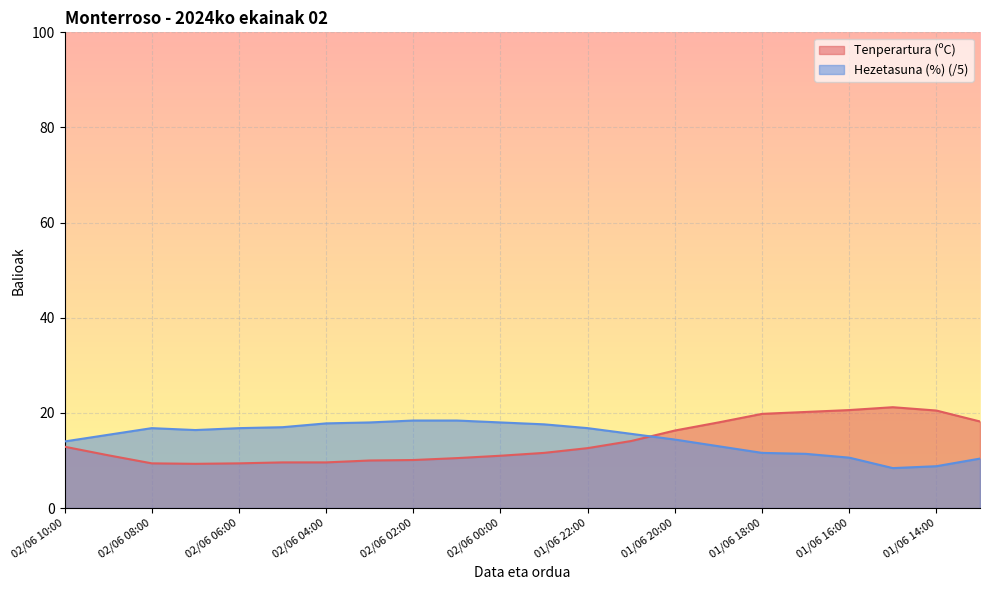

What is the approximate value of Tenperartura (ºC) at 01/06 20:00?

16.3